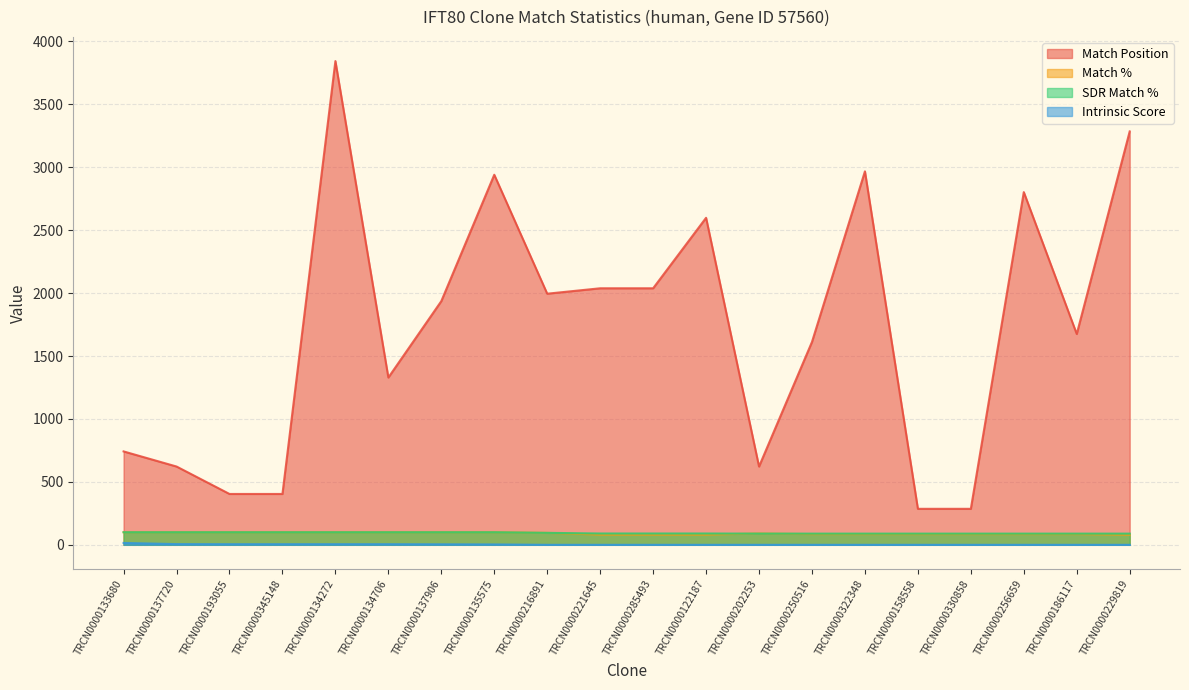

What is the average value of the Intrinsic Score series?

2.4